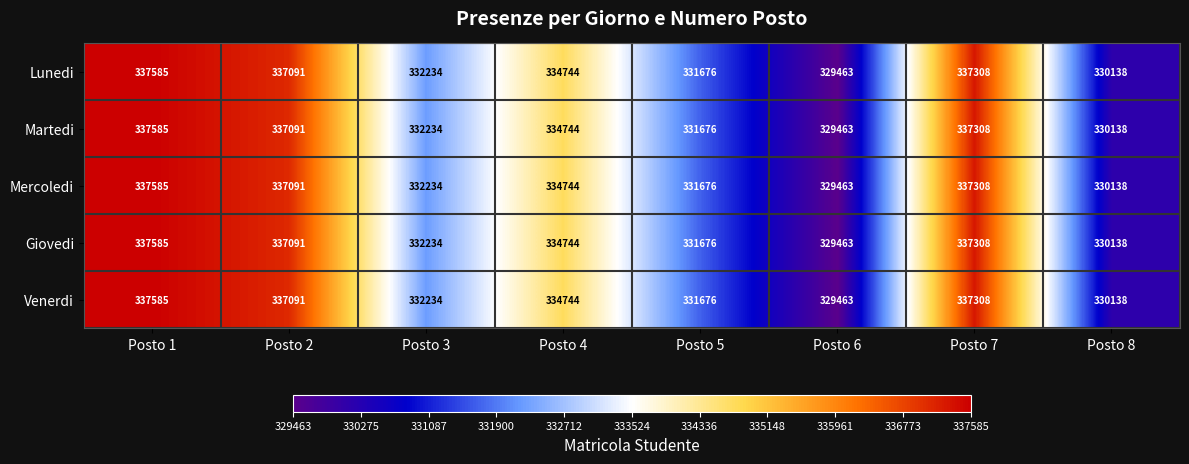

What is the difference between the Giovedi values at Posto 1 and Posto 7?

277